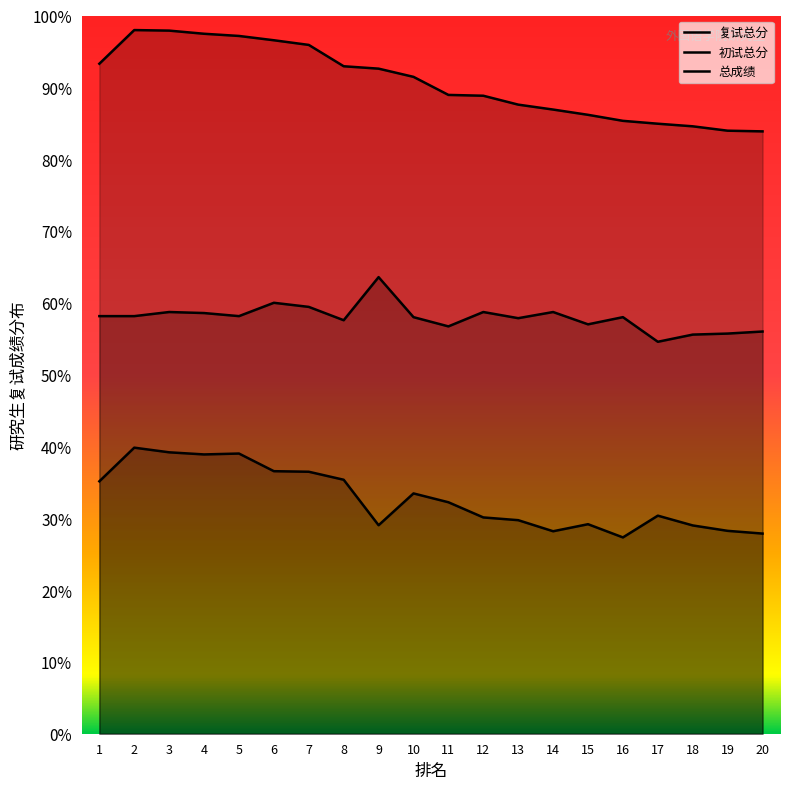

List the labels in order of 初试总分 value, largest first.

9, 6, 7, 3, 12, 14, 4, 1, 2, 5, 10, 16, 13, 8, 15, 11, 20, 19, 18, 17